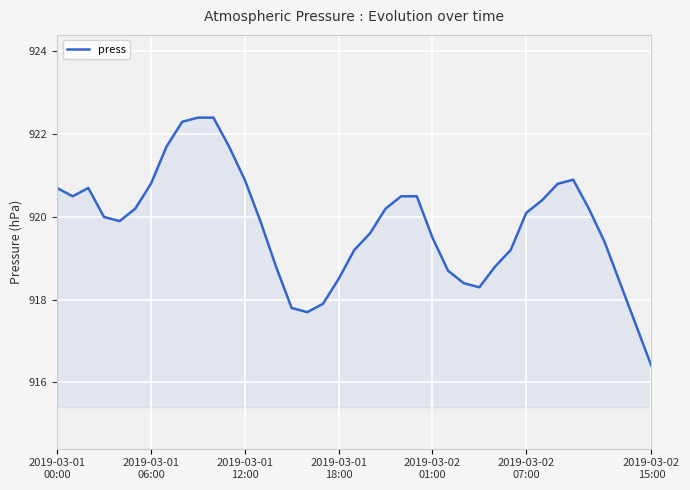

What is the minimum value shown in the chart?

916.4